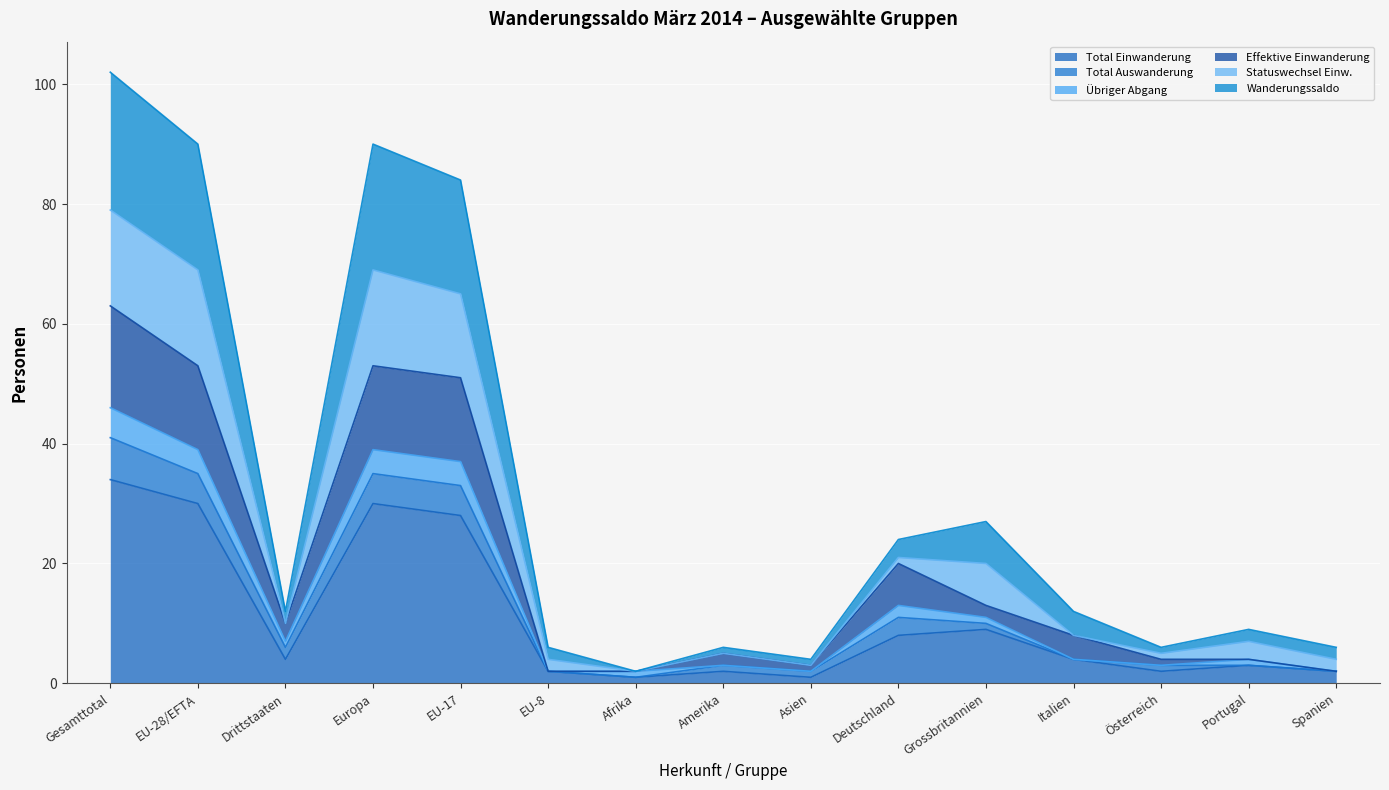

Is it true that Wanderungssaldo equals 46 at EU-17?

False